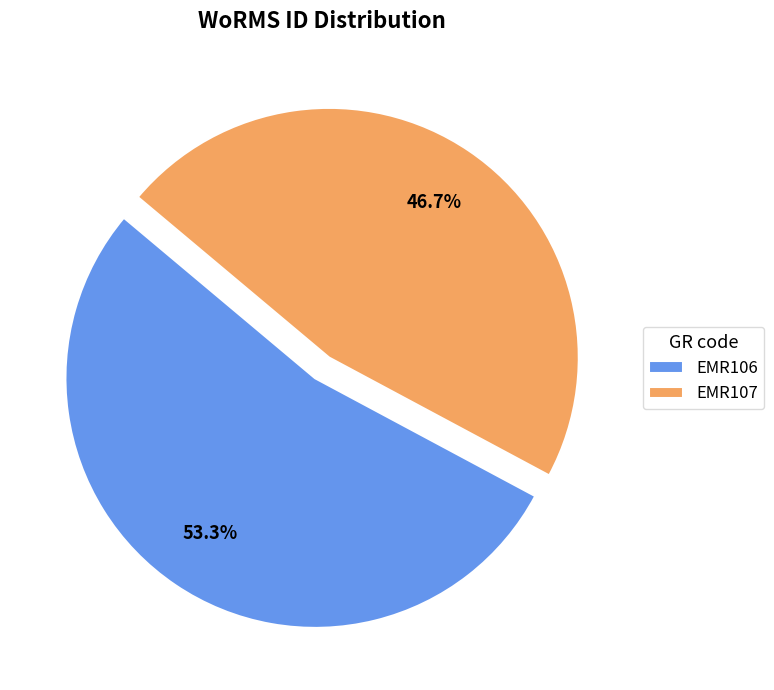

Is EMR106 the majority of the pie?

Yes